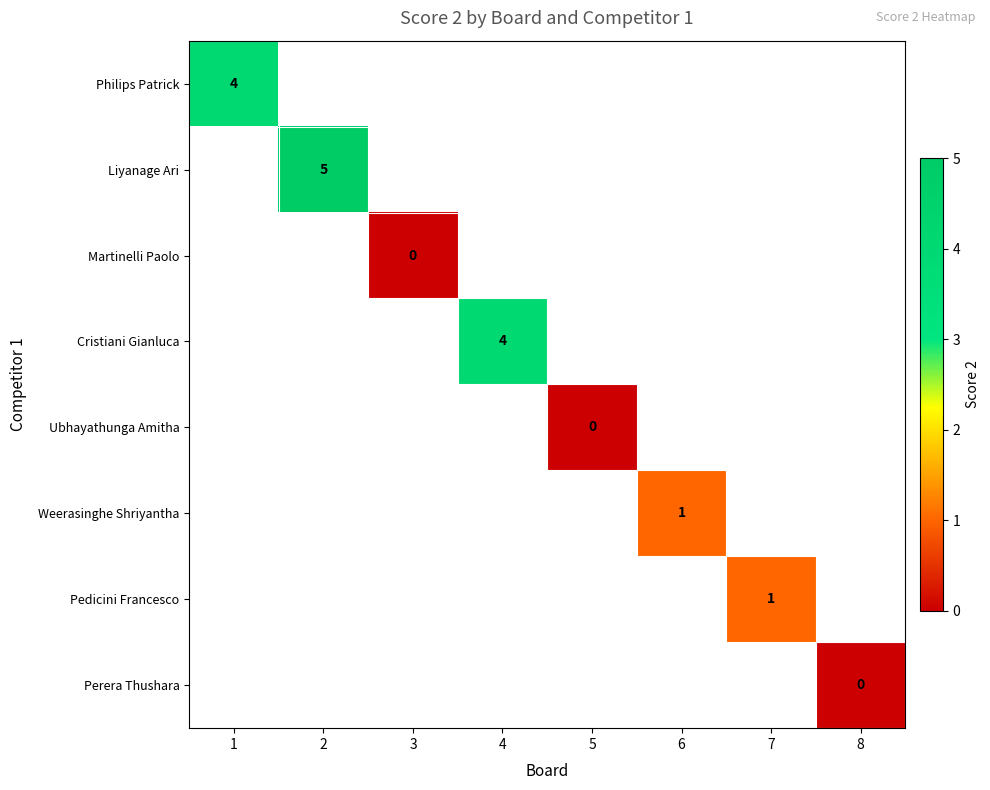

Is the value of Perera Thushara at 2 greater than the value of Cristiani Gianluca at 2?

No